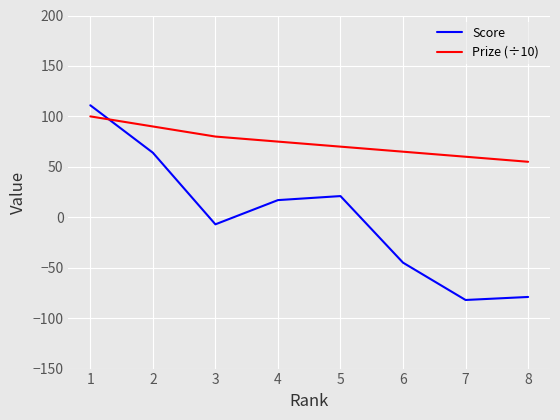

True or false: Score has more than 1 interior local peaks.

False